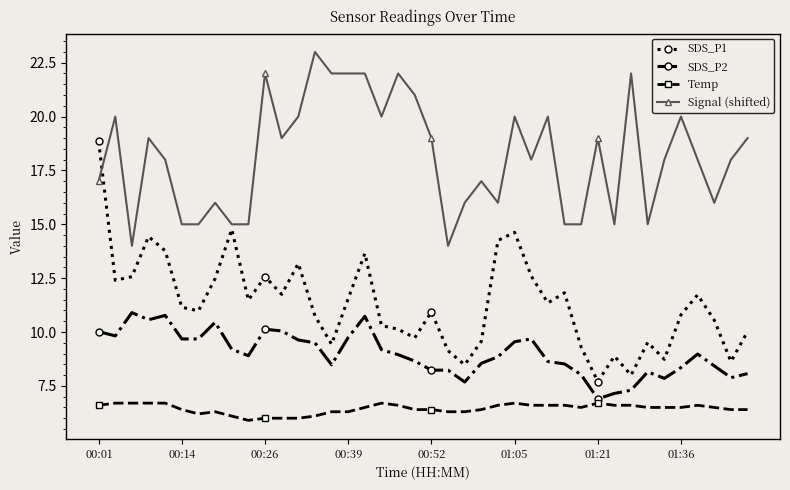

Which series has the widest spread of values?

SDS_P1